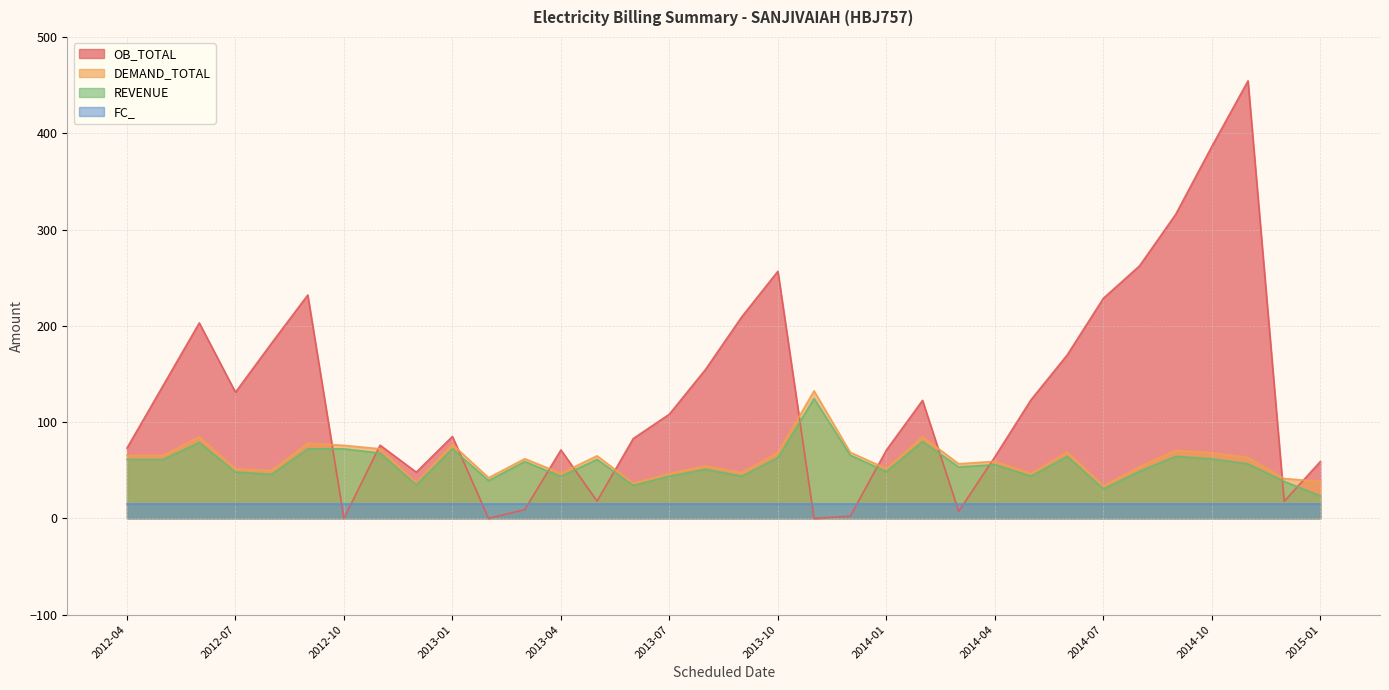

Which series has the largest total across all categories?

OB_TOTAL